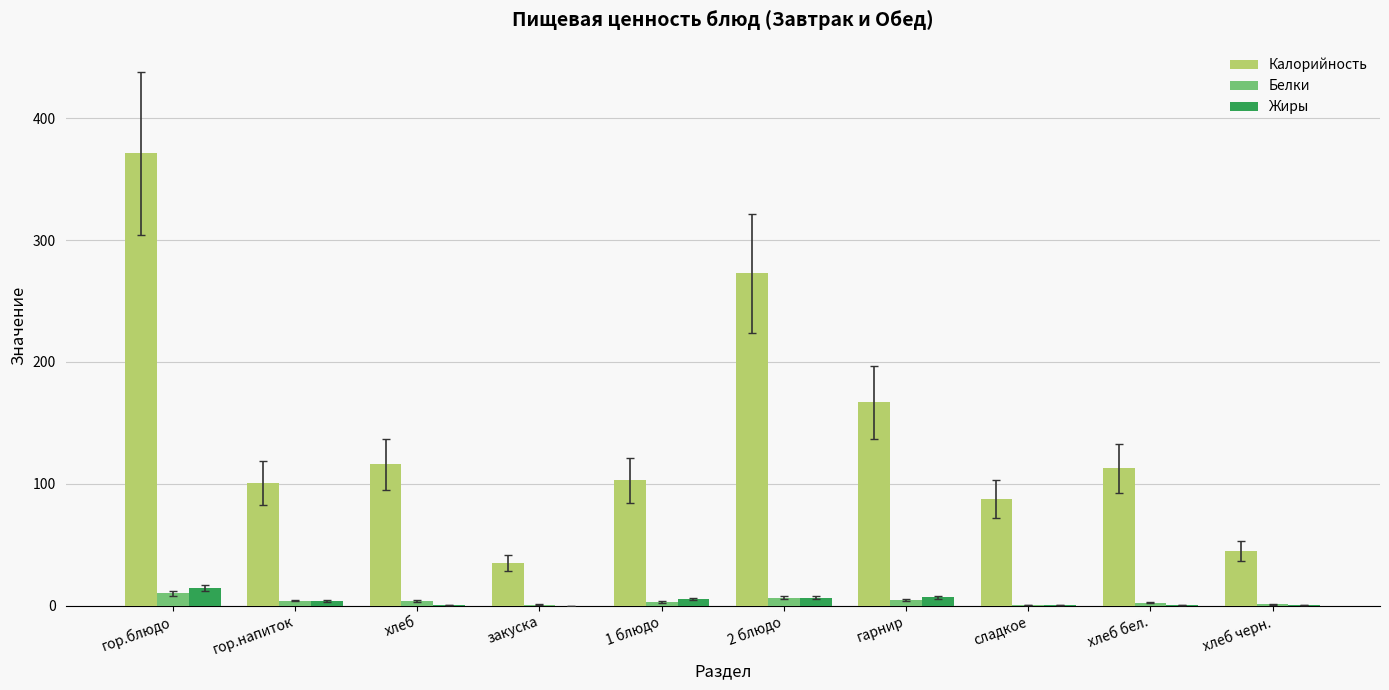

How many categories are shown in the chart?

10